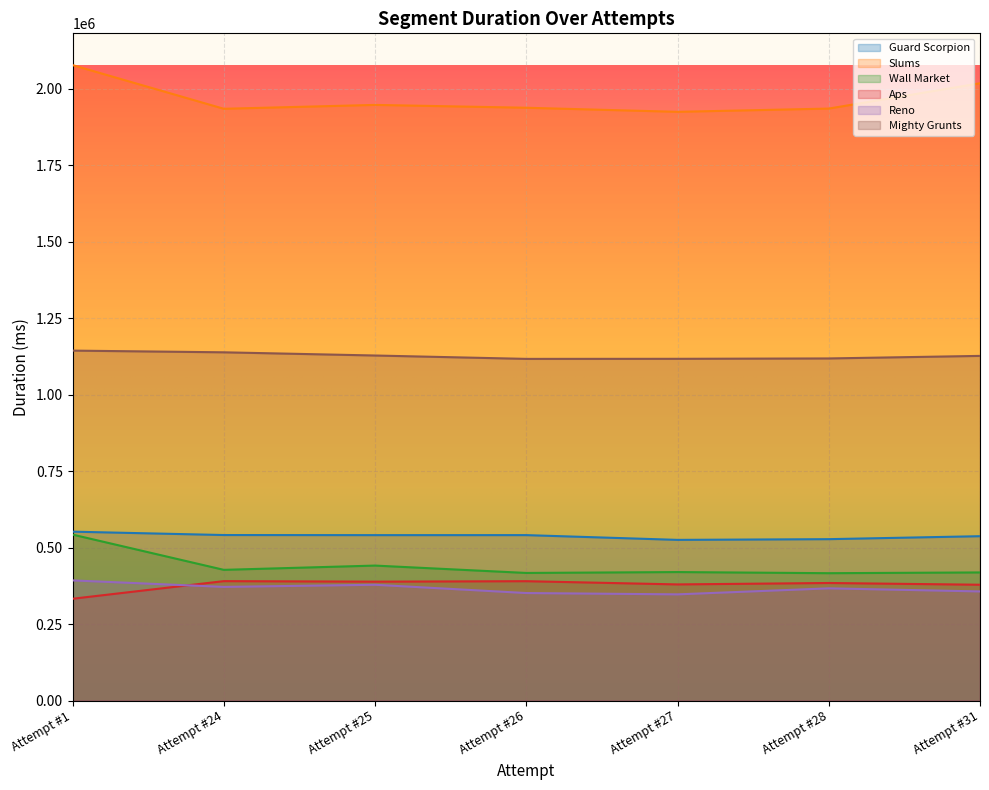

Which series has the largest range (max minus min)?

Slums